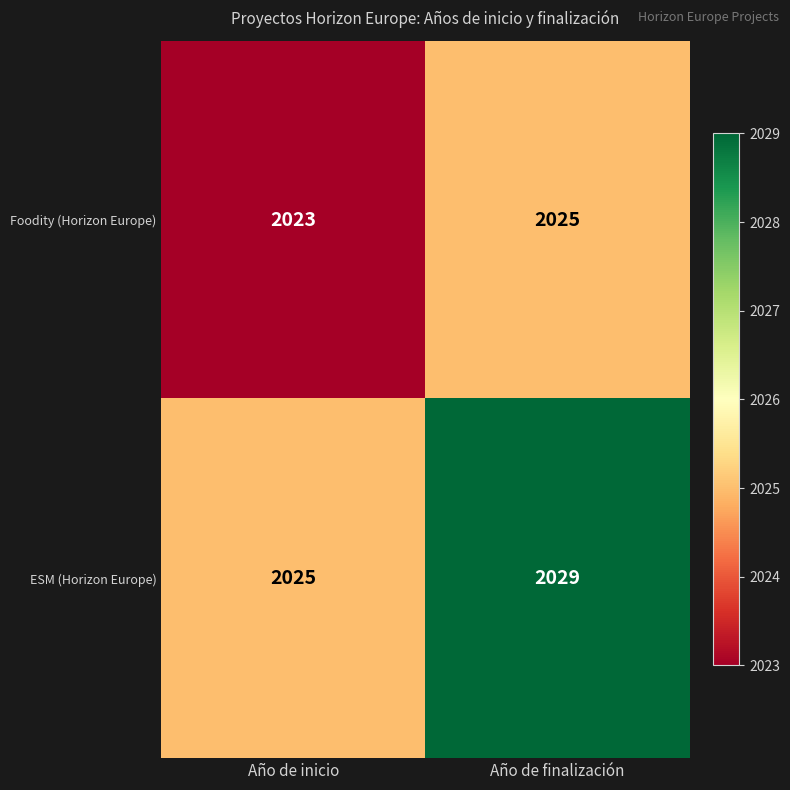

Is it true that Foodity (Horizon Europe) equals 2023 at Año de inicio?

True